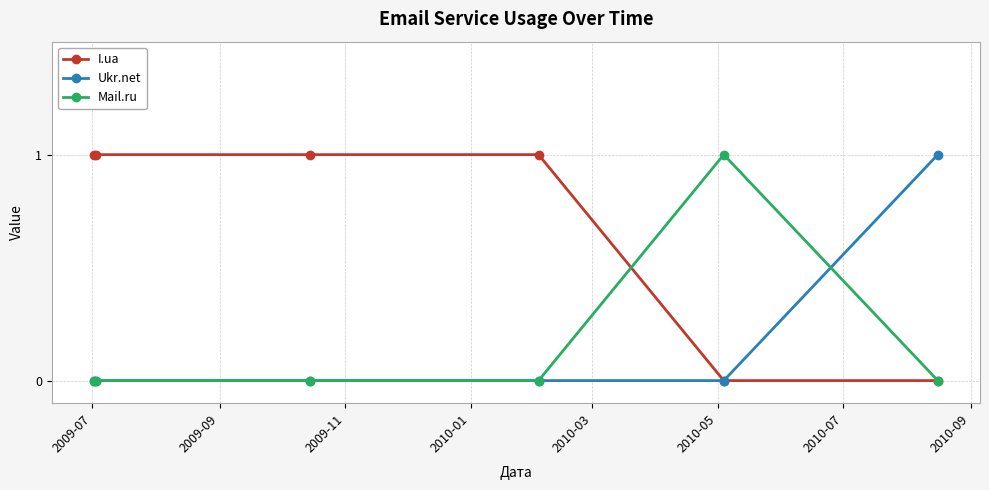

Count the Mail.ru values in the range 0 to 1.

6